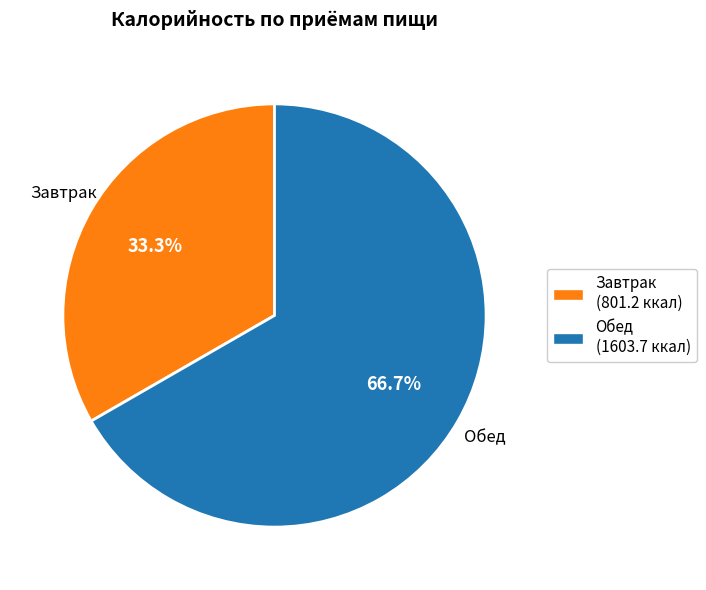

Count the number of slices in the pie.

2